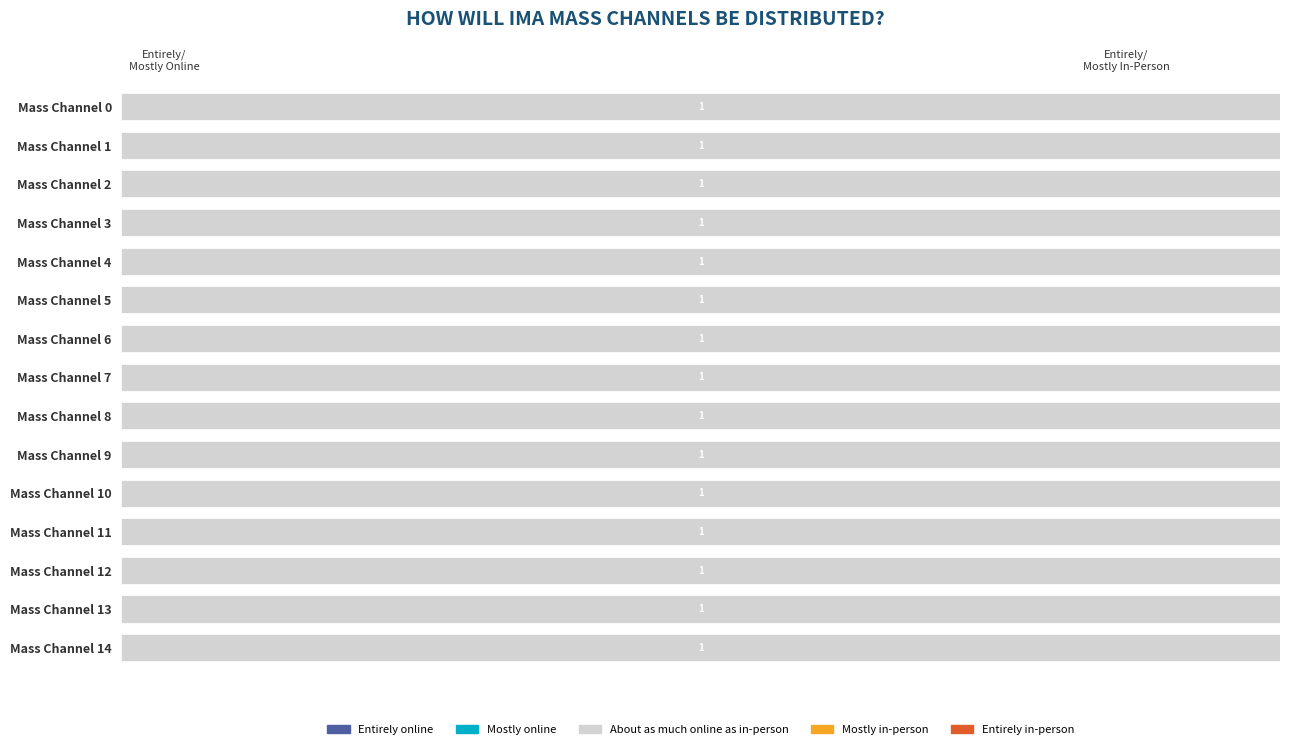

Is the value of Mostly online at Mass Channel 9 greater than the value of Mostly in-person at Mass Channel 4?

No